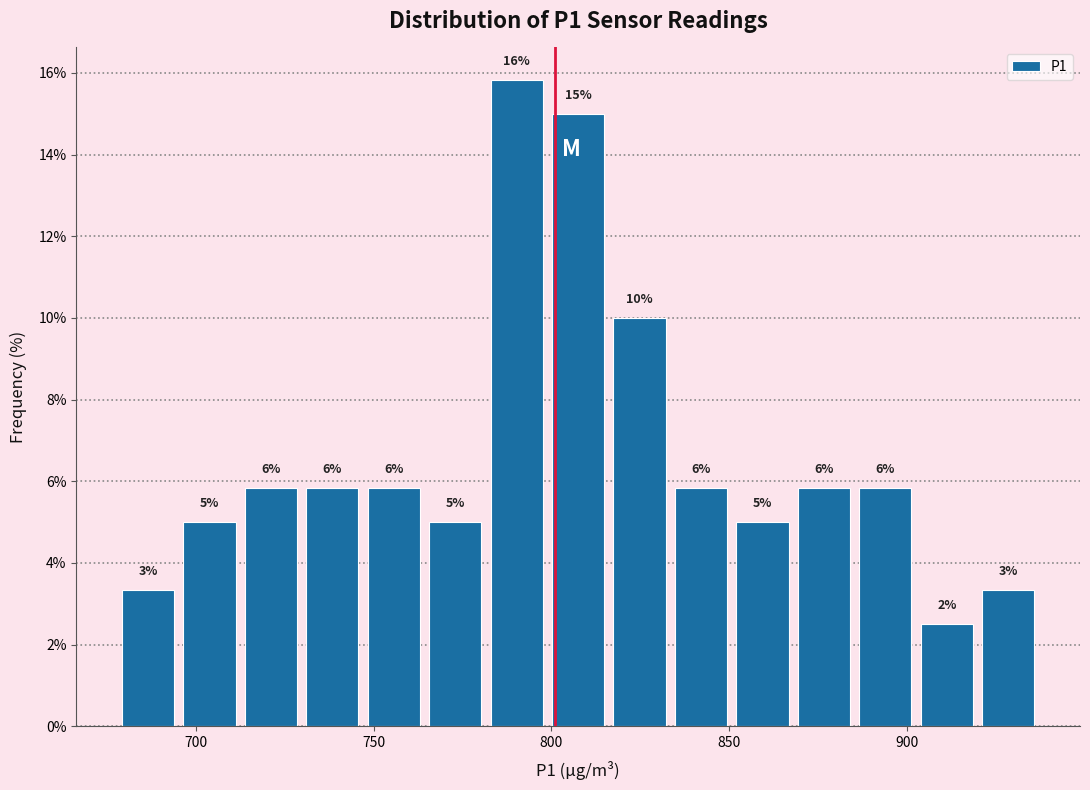

Around what value on the x-axis is the tallest bar? Give the approximate position of its centre, as read against the axis.

790